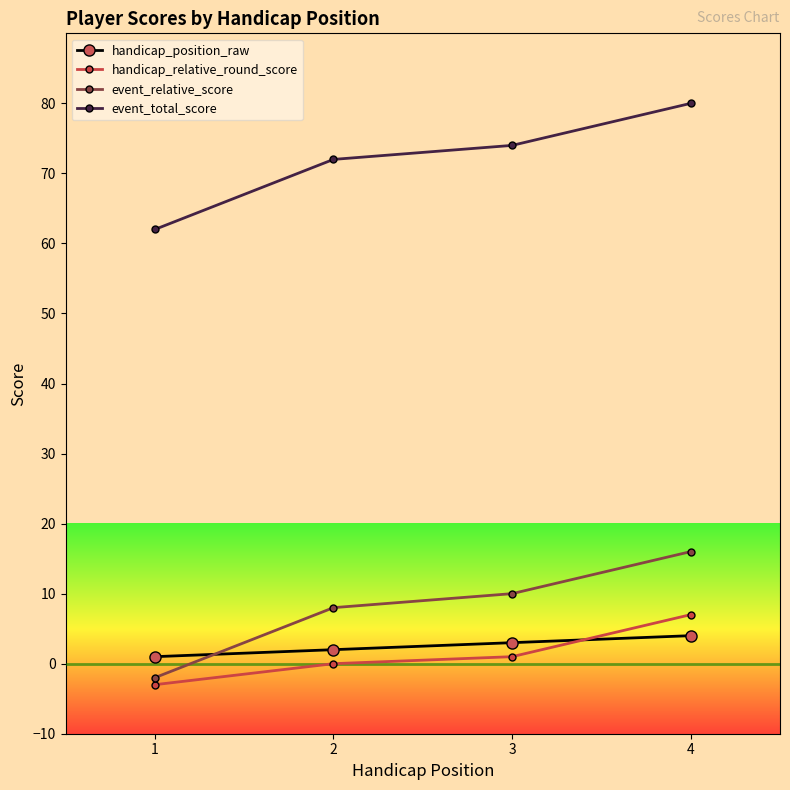

True or false: event_total_score and handicap_relative_round_score intersect in this chart.

False